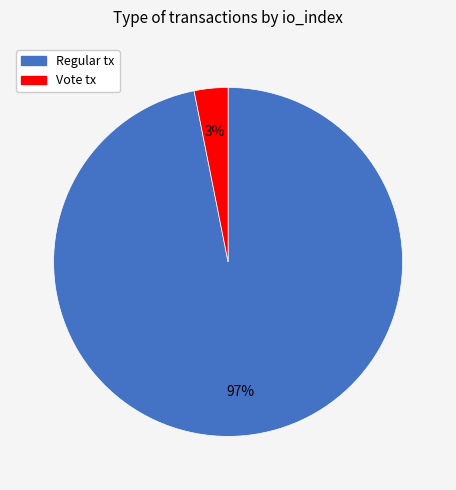

Is there any slice that represents more than half of the pie?

Yes